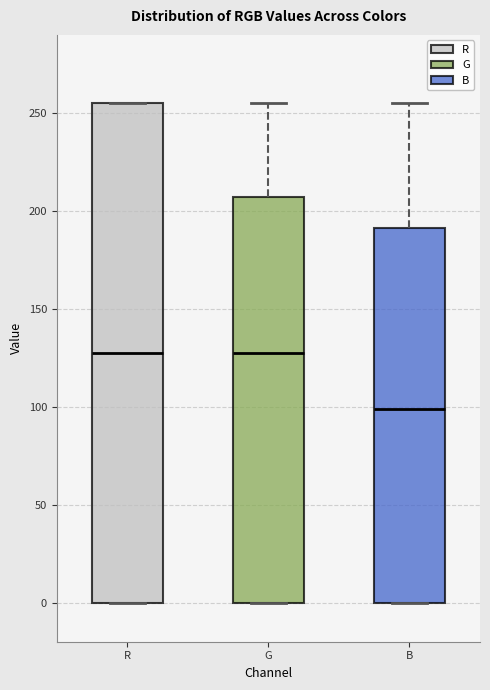

Reading left to right, transcribe this box plot: for each box, give where its median line is, the range the box spans, and where its two whiskers end, as read against the y-axis. The values are not printed on the chart, so give them approximately, as read against the axis.

R: median 130, box 0 to 255, whiskers 0 to 255
G: median 130, box 0 to 205, whiskers 0 to 255
B: median 100, box 0 to 190, whiskers 0 to 255